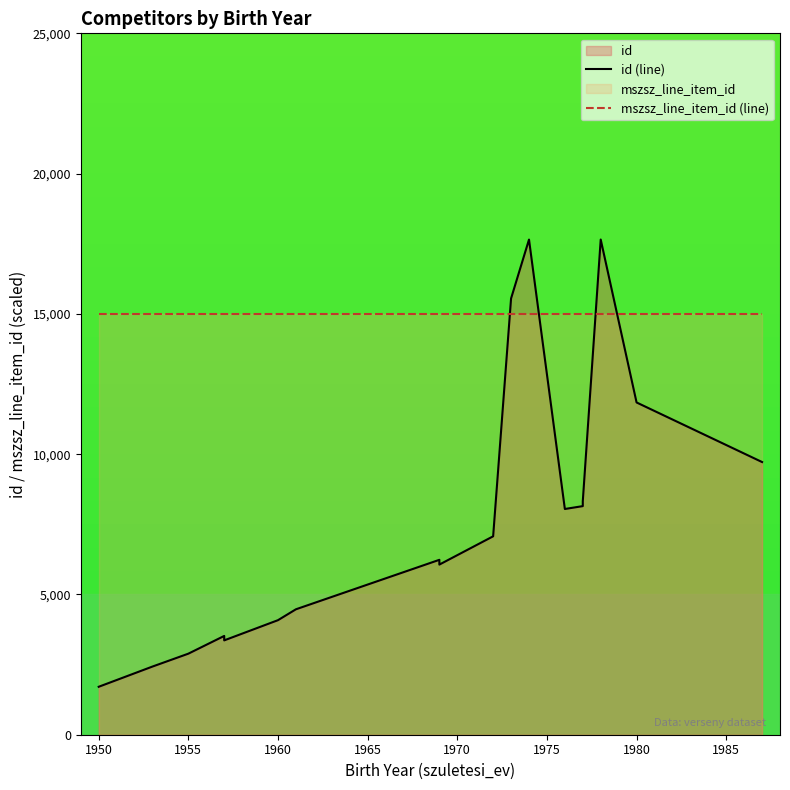

What is the maximum value for mszsz_line_item_id (line)?

14989.2